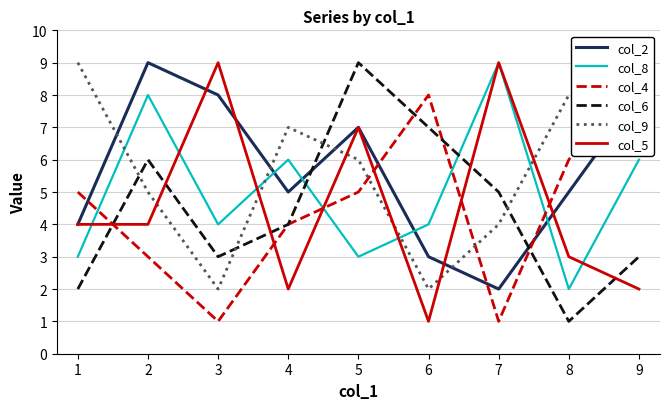

Which series has the largest range (max minus min)?

col_4